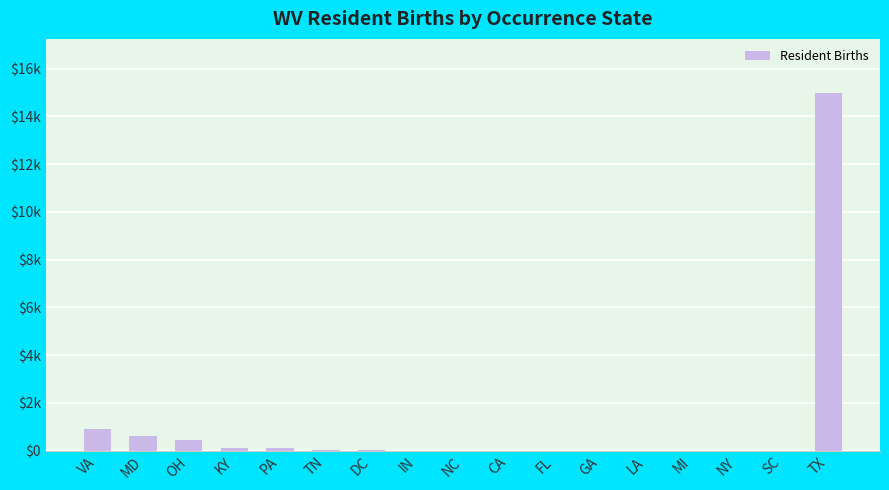

Are the bars horizontal?

No